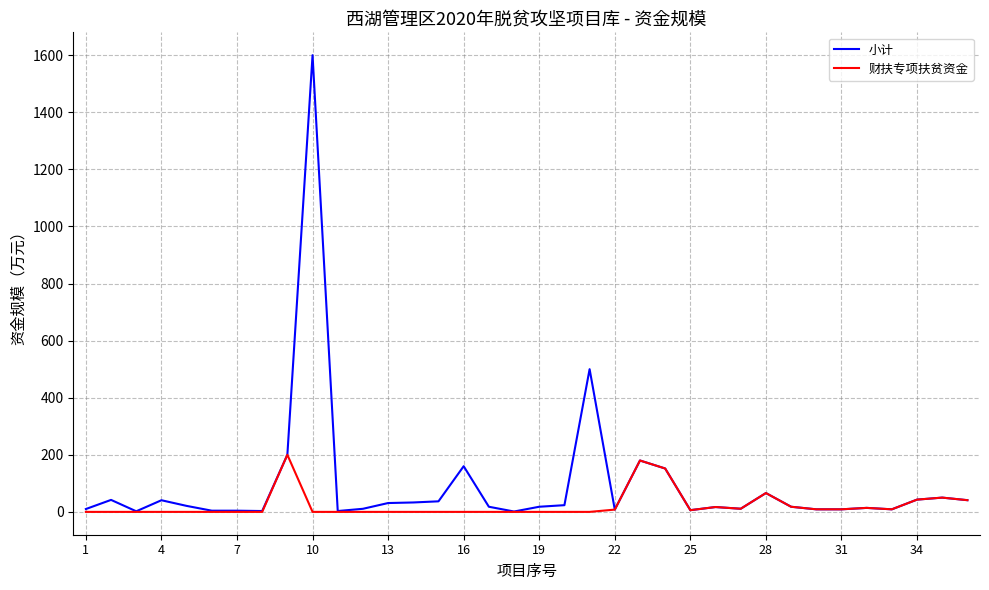

How many lines are shown in the chart?

2